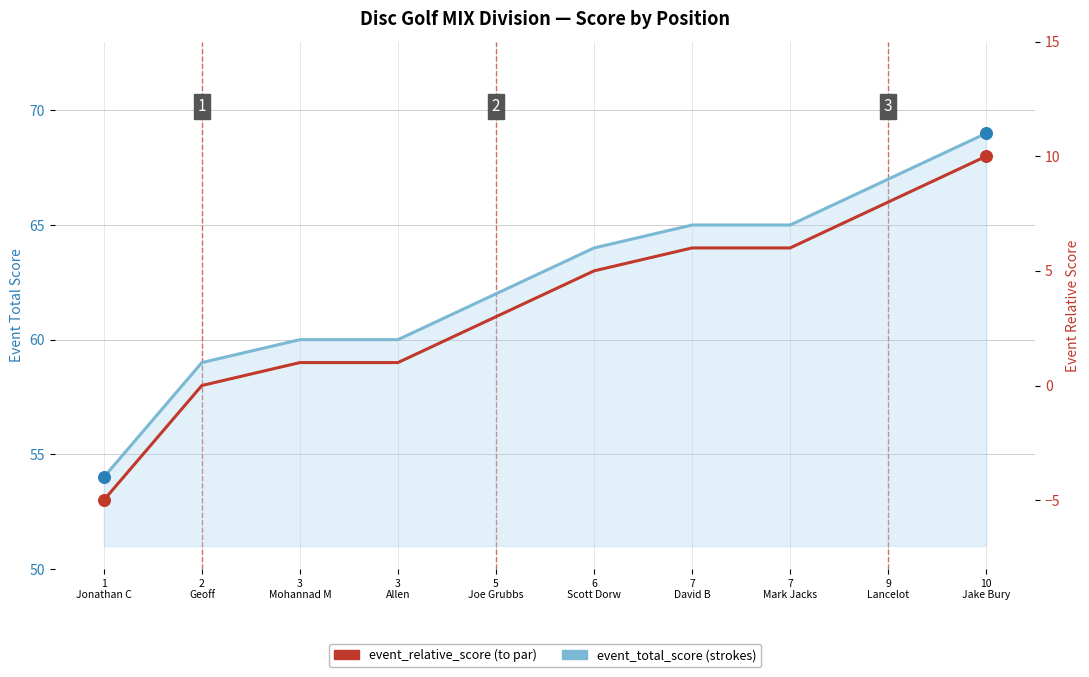

Which series has the largest Y range (max minus min)?

event_total_score